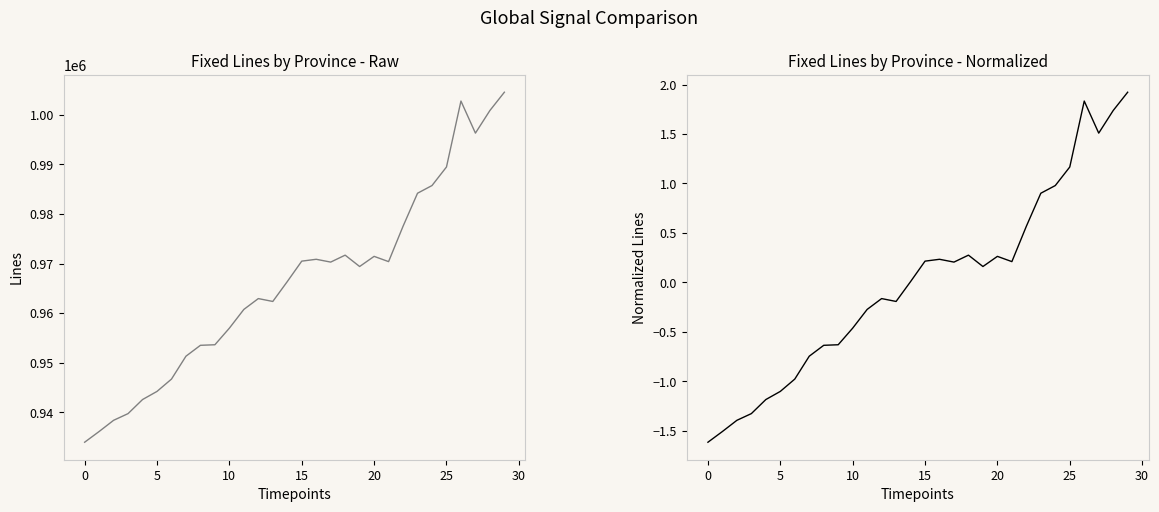

Where does the Normalized Total Lines series first go above 0?

14